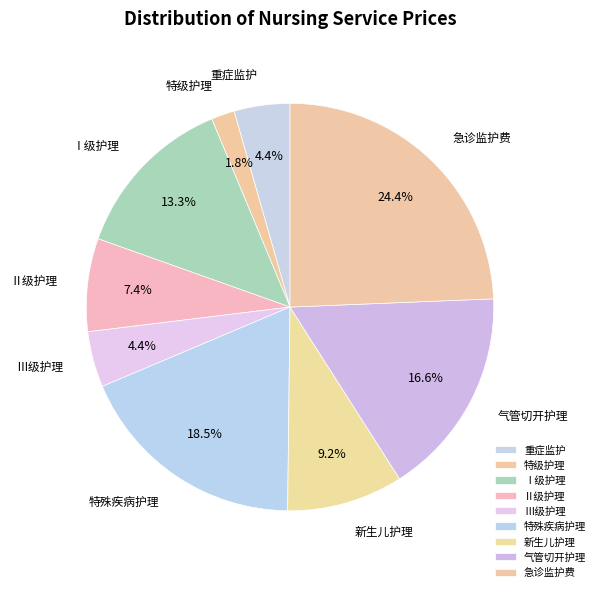

Between Ⅲ级护理 and 急诊监护费, which is larger?

急诊监护费